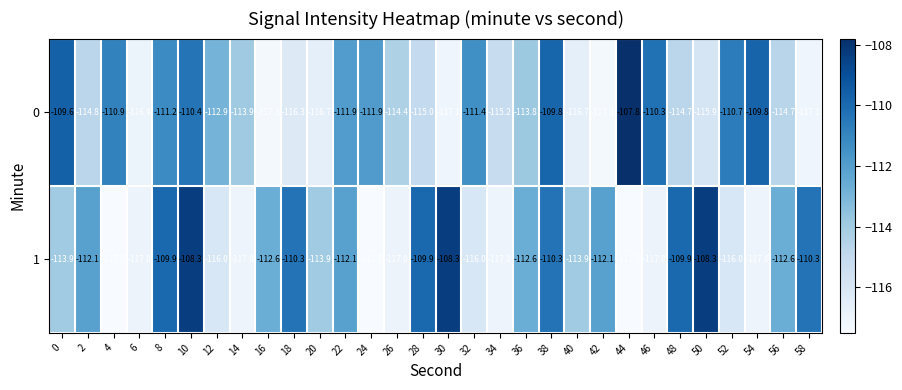

What is the maximum value shown in the chart?

-107.8